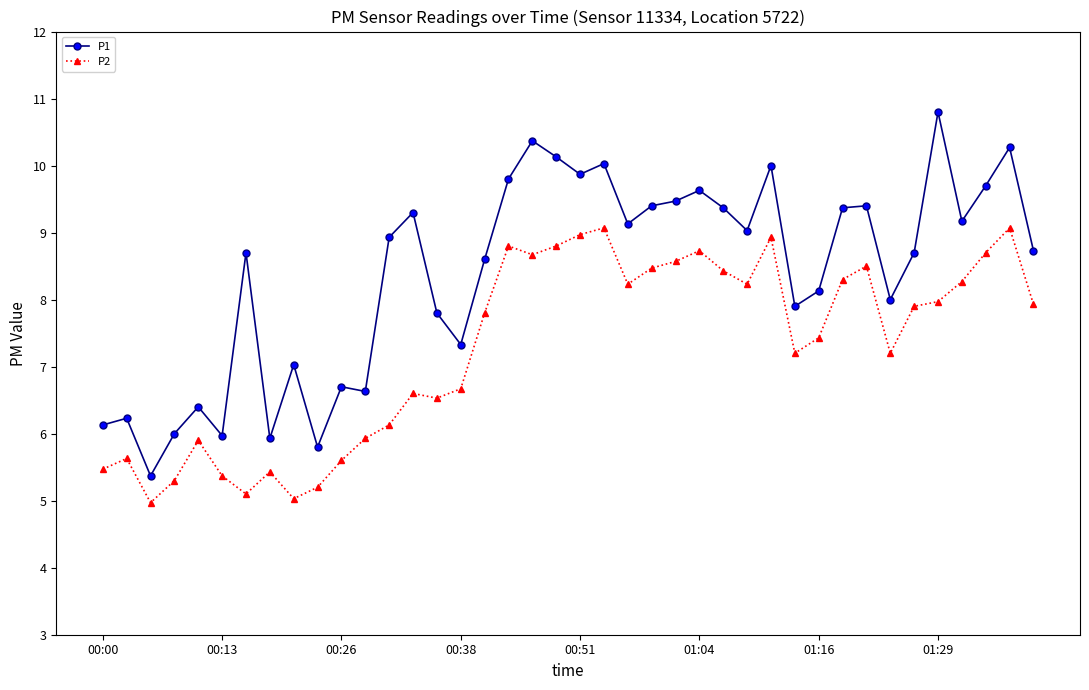

How many lines are shown in the chart?

2